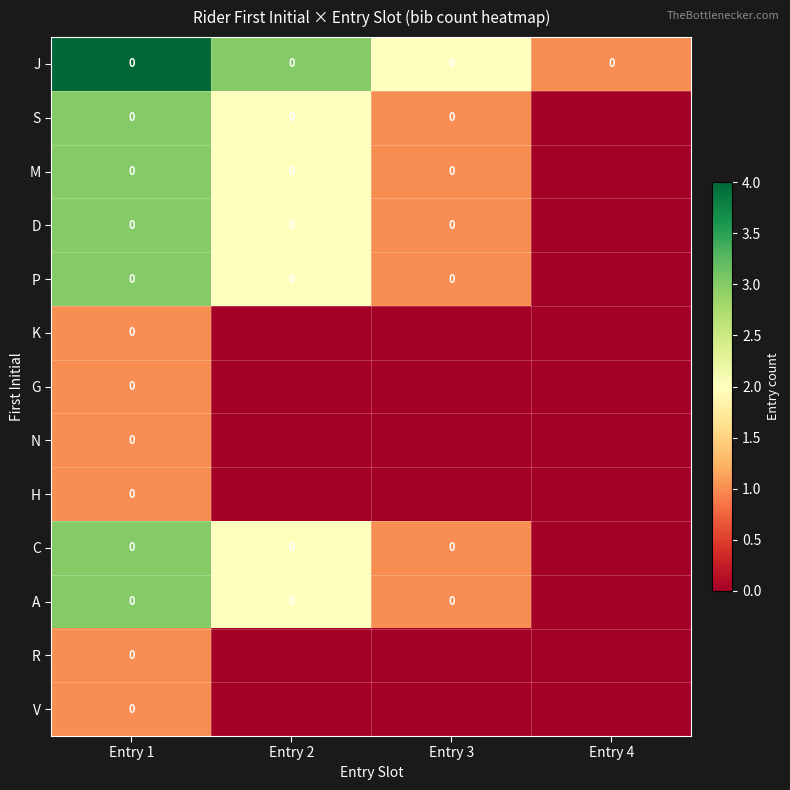

How many positive values does the M series have?

3